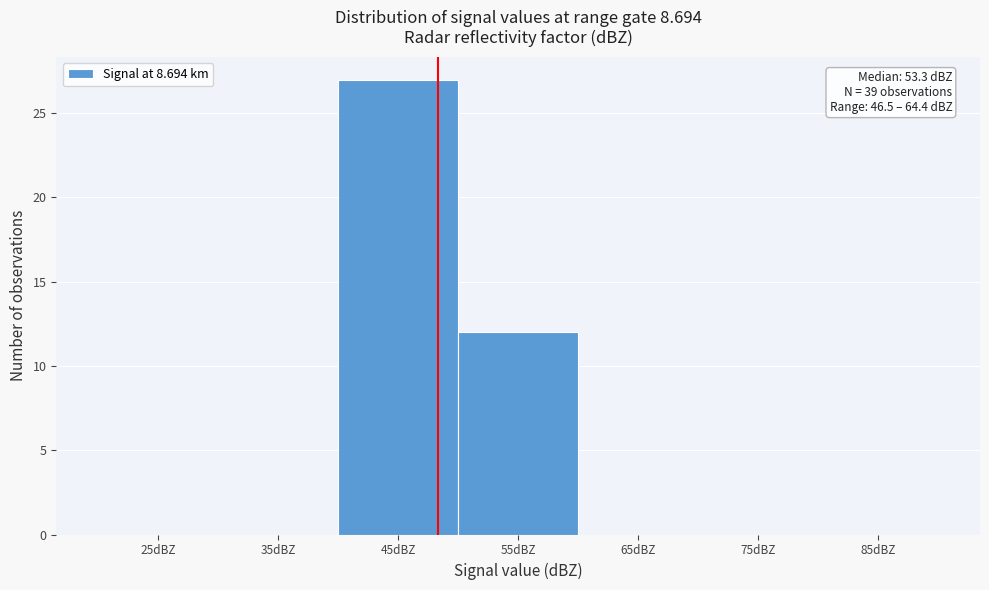

Reading left to right, transcribe all the data shown in this chart.

25dBZ=0	35dBZ=0	45dBZ=27	55dBZ=12	65dBZ=0	75dBZ=0	85dBZ=0